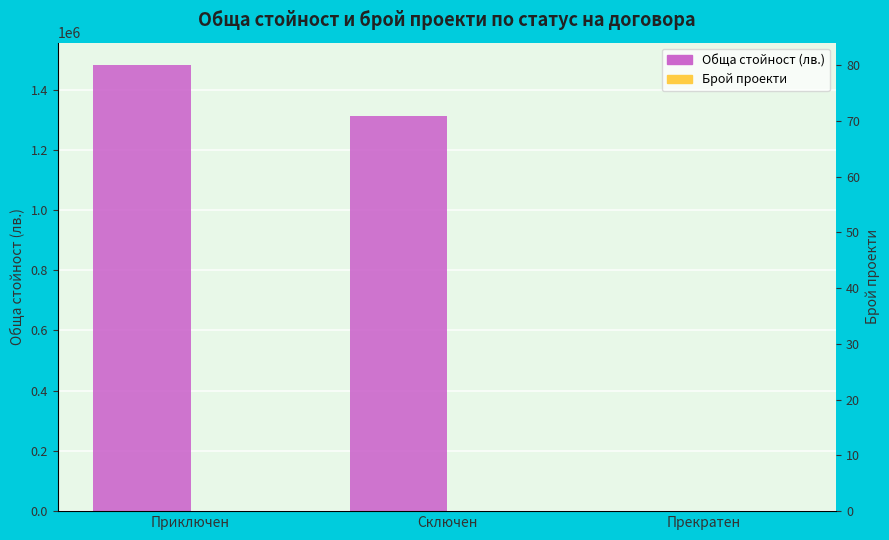

Does the chart contain stacked bars?

No